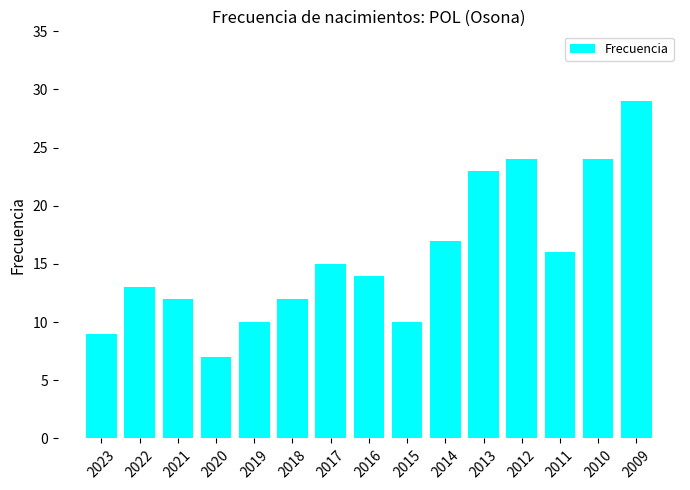

What is the average value?

16